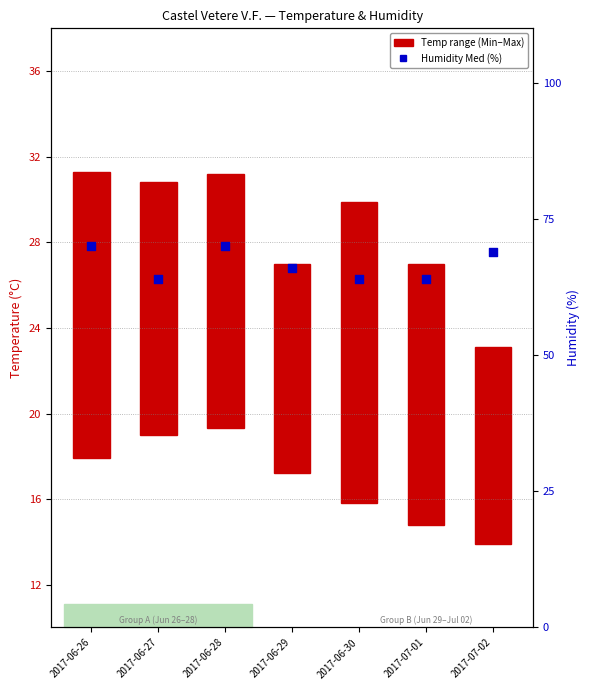

Which series has the largest total across all categories?

Humidity Med (%)